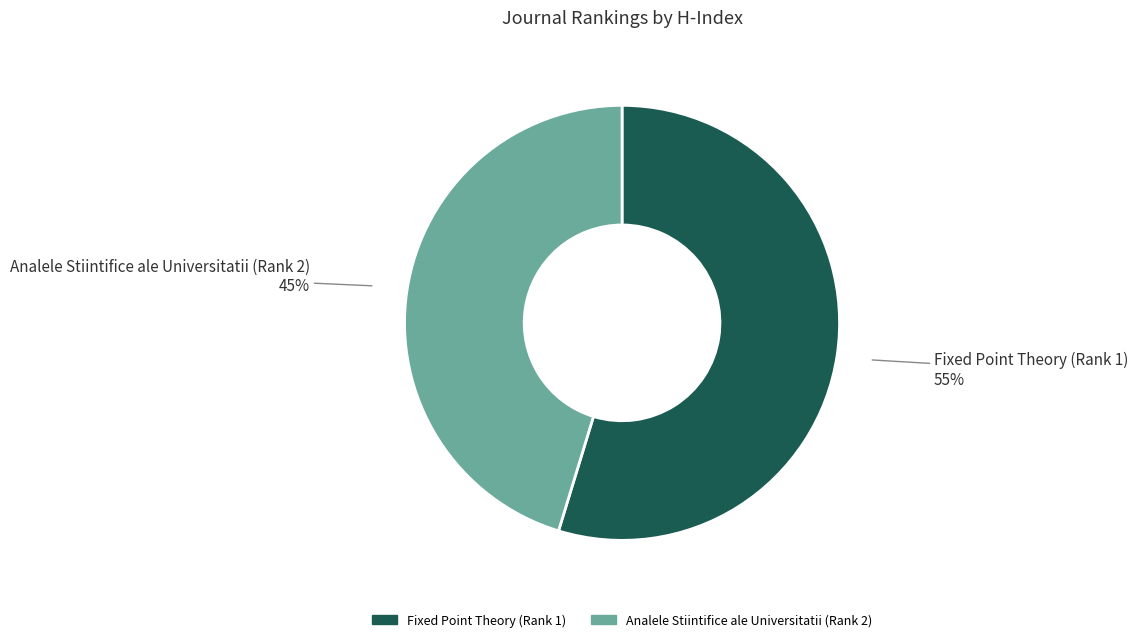

Which slice is the smallest?

Analele Stiintifice ale Universitatii (Rank 2)